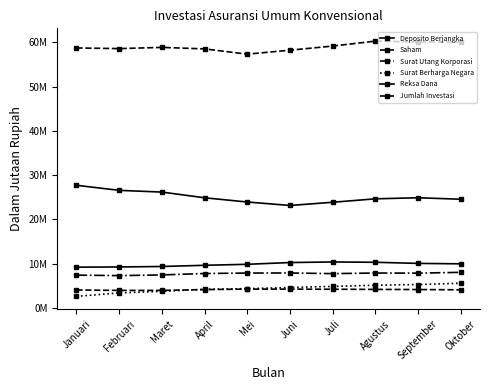

The value of Jumlah Investasi at Februari is 58585555.9. True or false?

True